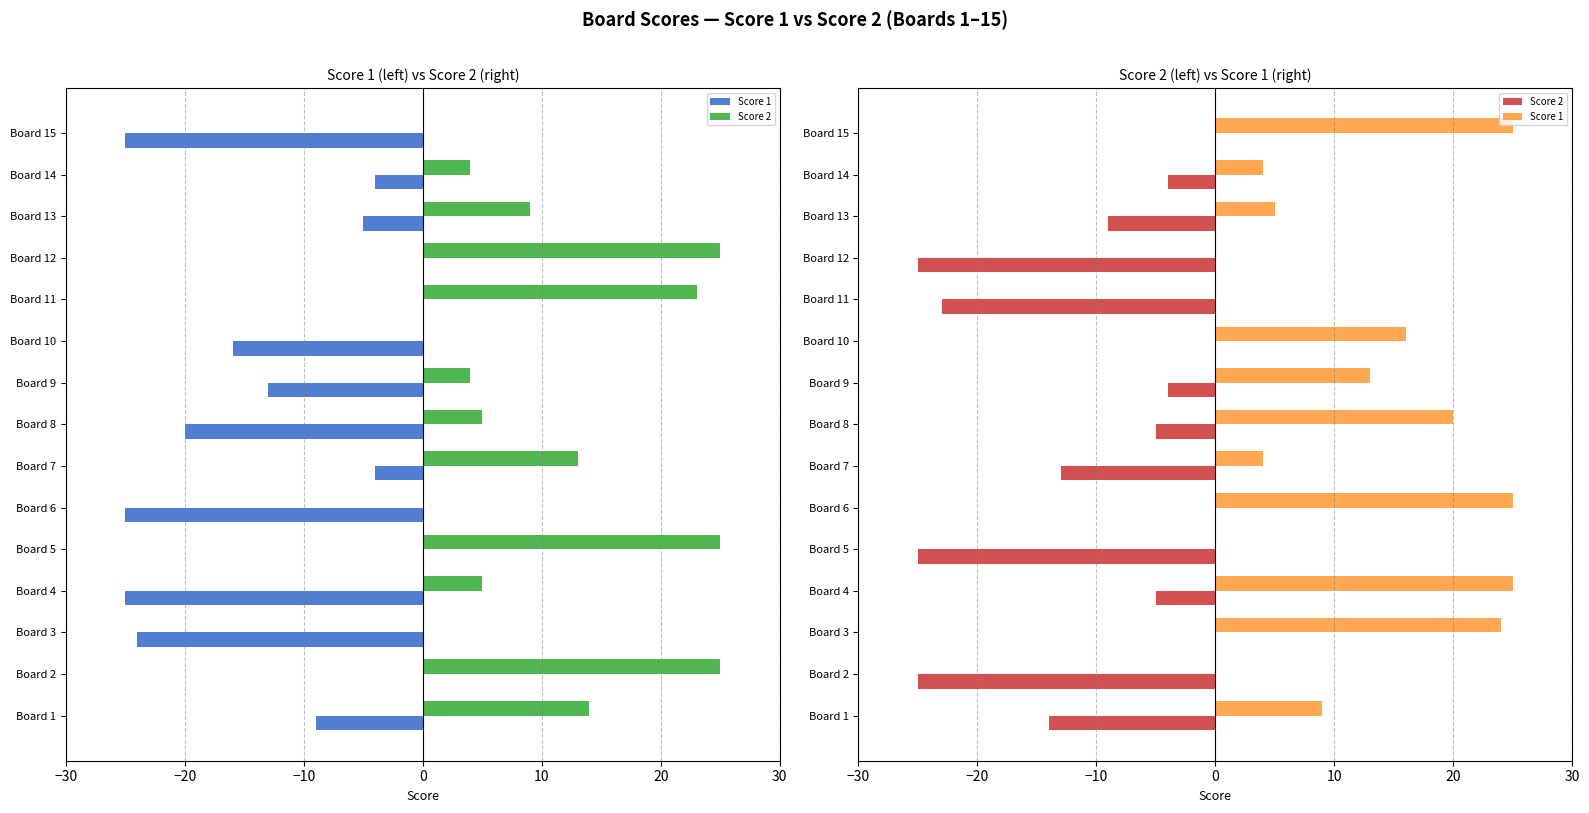

Does the chart contain stacked bars?

No